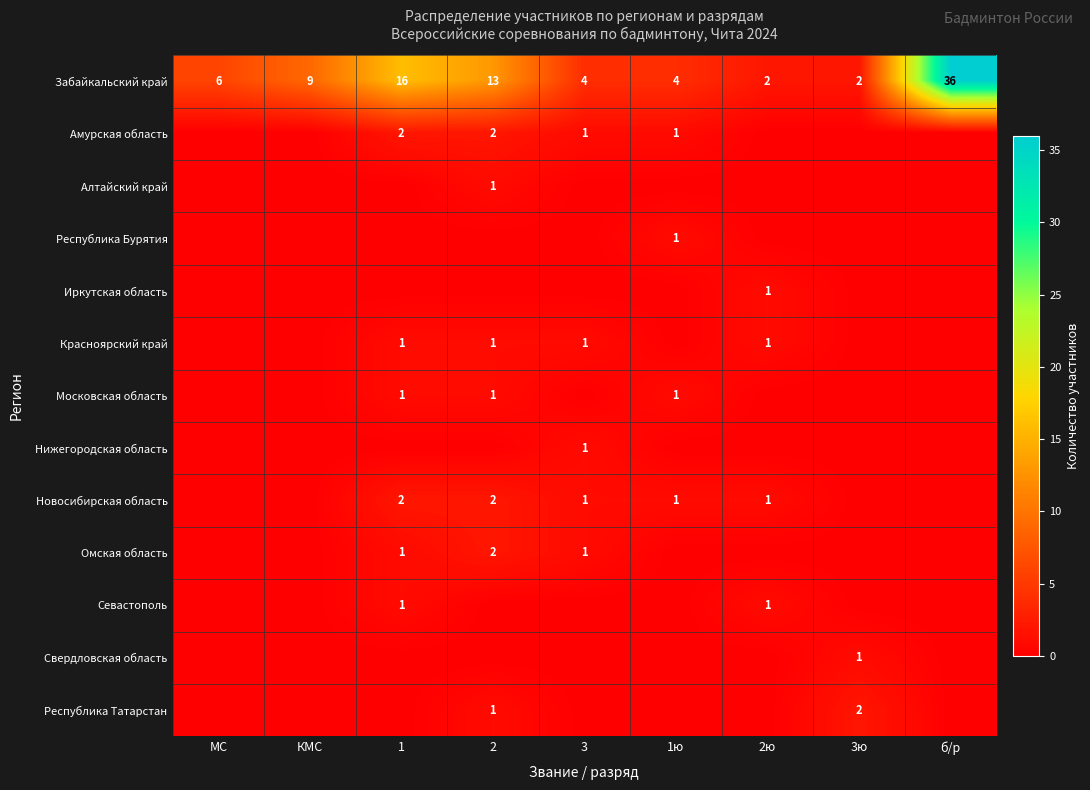

Between 2ю and б/р, which is larger?

б/р